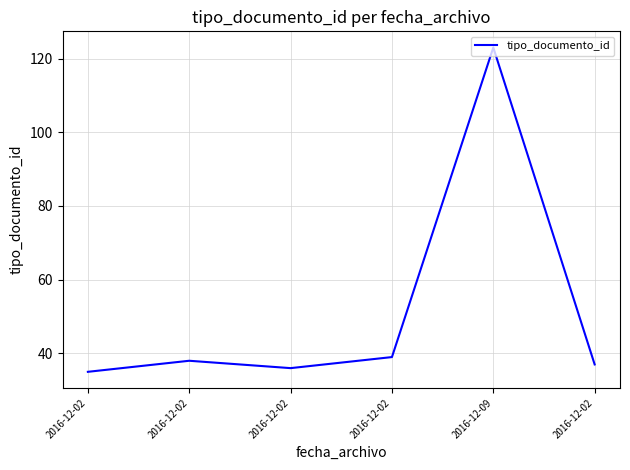

Rank the categories by value from highest to lowest.

2016-12-09, 2016-12-02, 2016-12-02, 2016-12-02, 2016-12-02, 2016-12-02